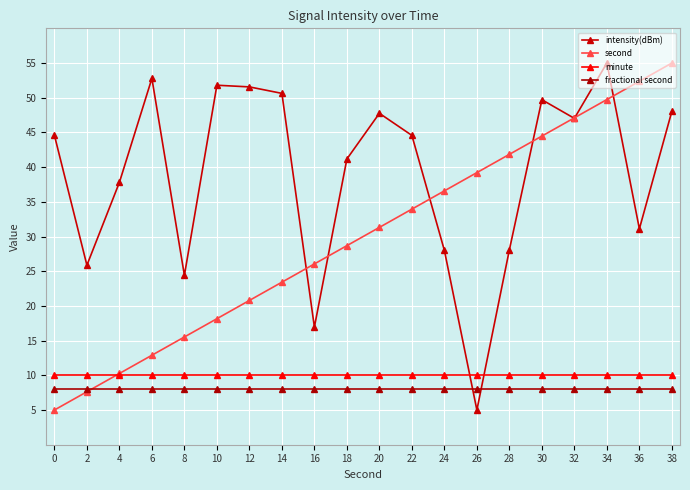

Rank the series by their maximum value, from lowest to highest.

fractional second, minute, intensity(dBm), second